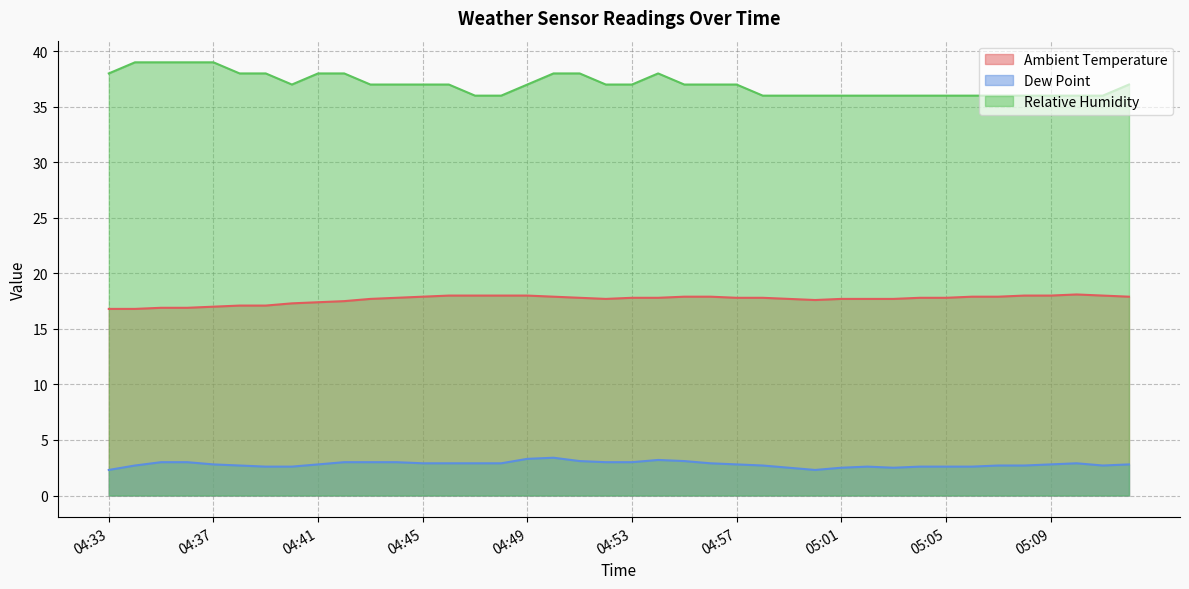

What is the value of the Relative Humidity point at the 17th from the left?

37.0